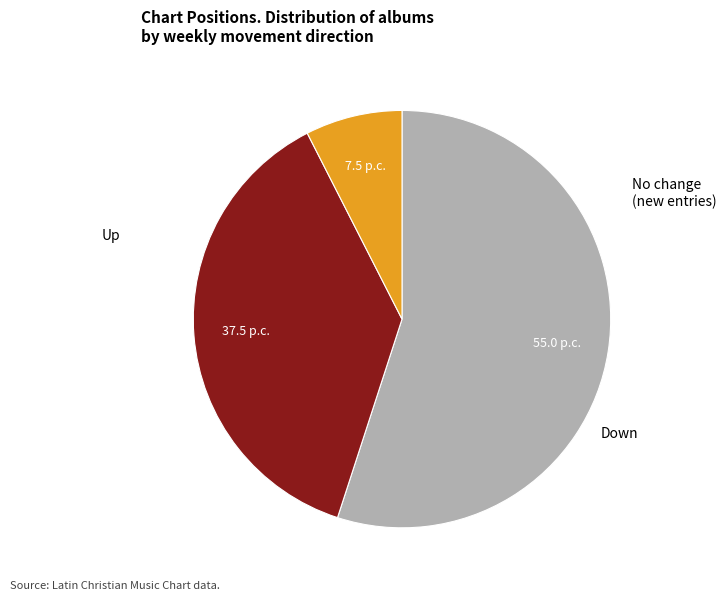

Is there any slice that represents more than half of the pie?

Yes